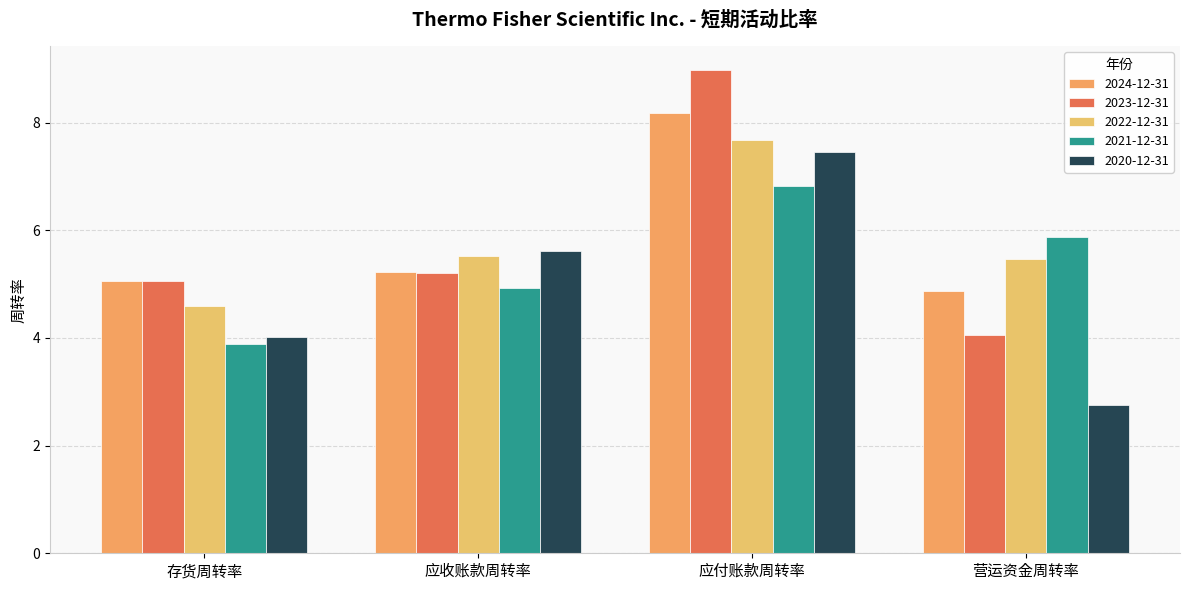

Reading left to right, extract all data points from this chart.

2024-12-31: 5.1	5.2	8.2	4.9
2023-12-31: 5.1	5.2	9.0	4.0
2022-12-31: 4.6	5.5	7.7	5.5
2021-12-31: 3.9	4.9	6.8	5.9
2020-12-31: 4.0	5.6	7.5	2.8